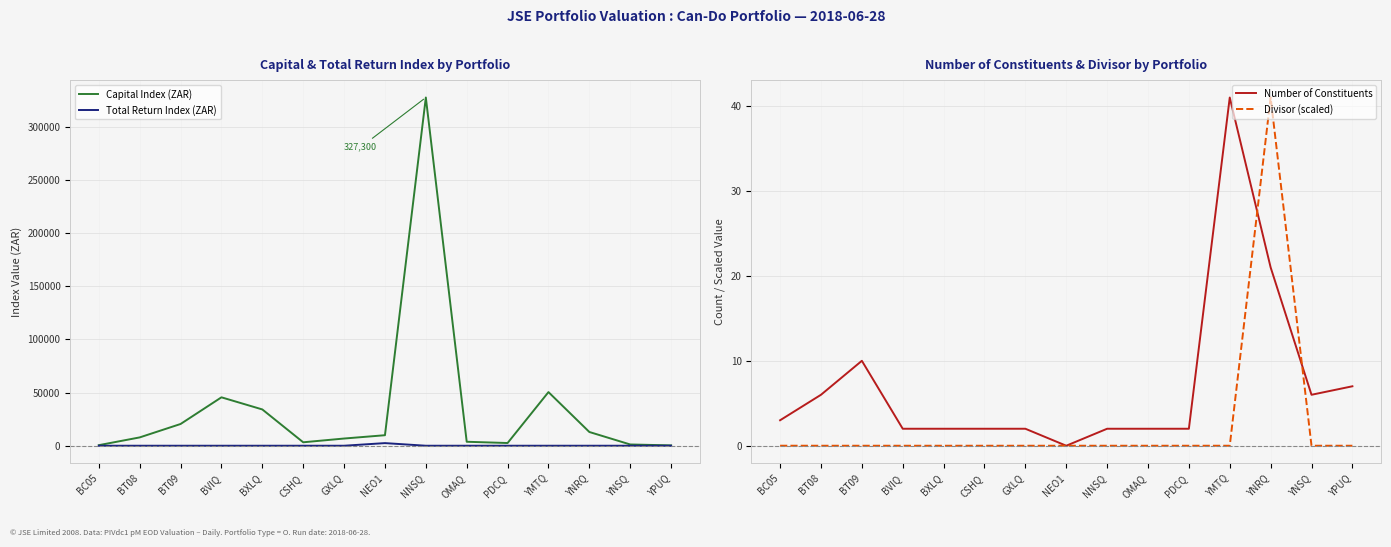

How many values in the Capital Index (ZAR) series are below 7824?

7